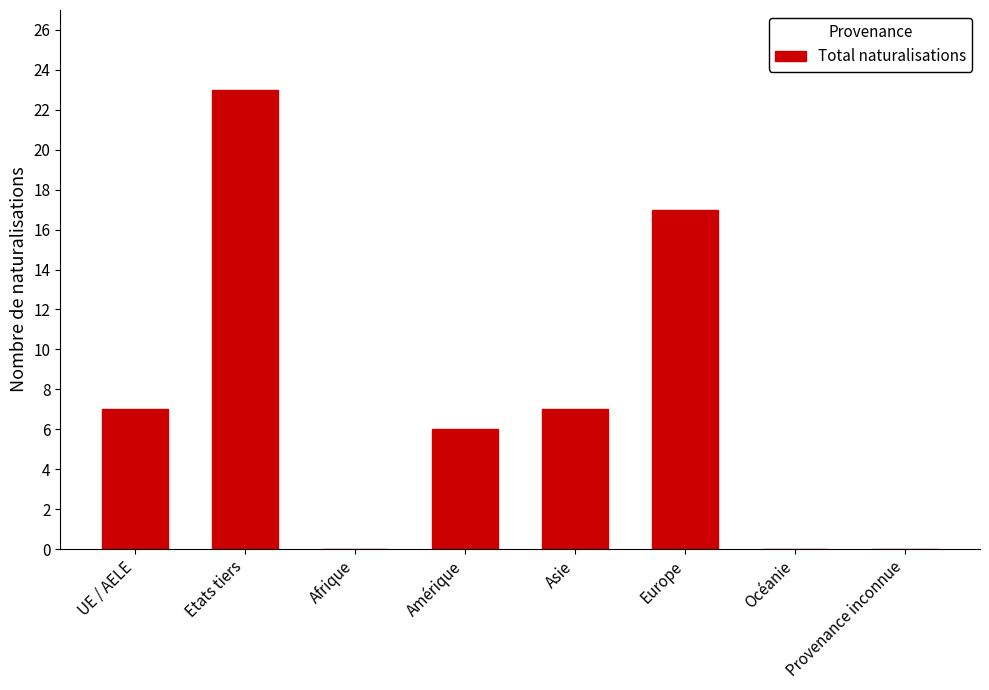

What is the maximum value shown in the chart?

23